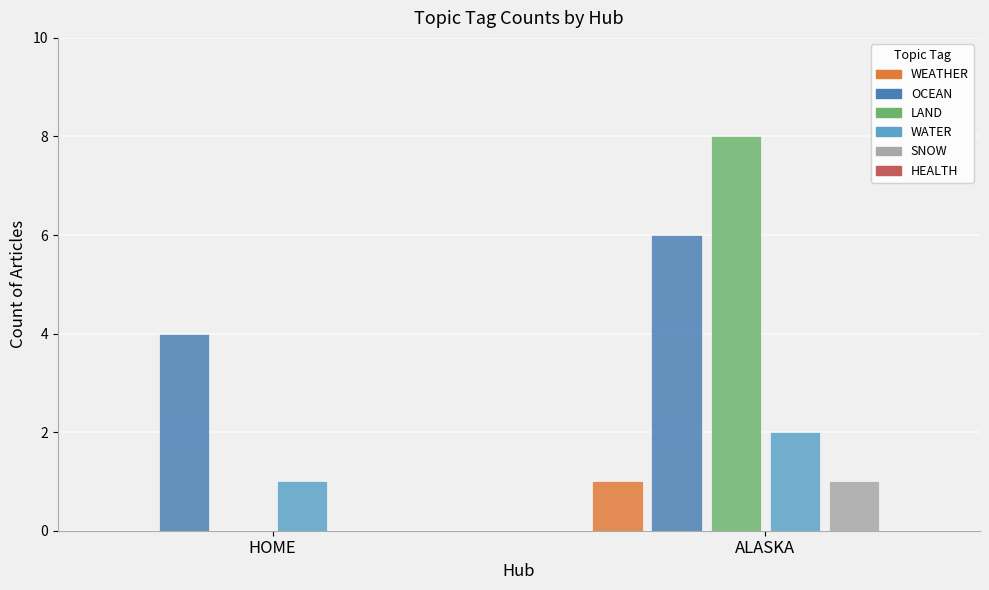

What is the total value across all series at HOME?

5